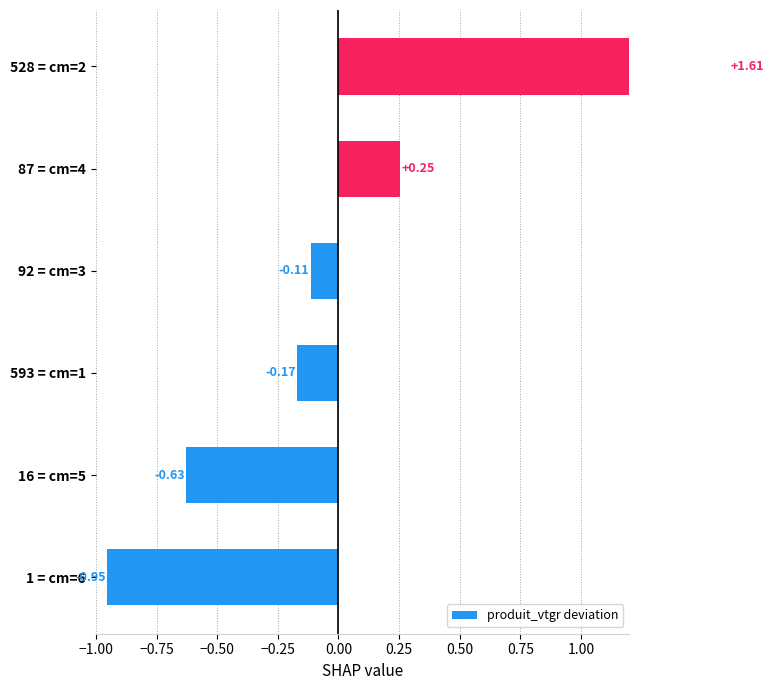

Does the chart contain any negative values?

Yes